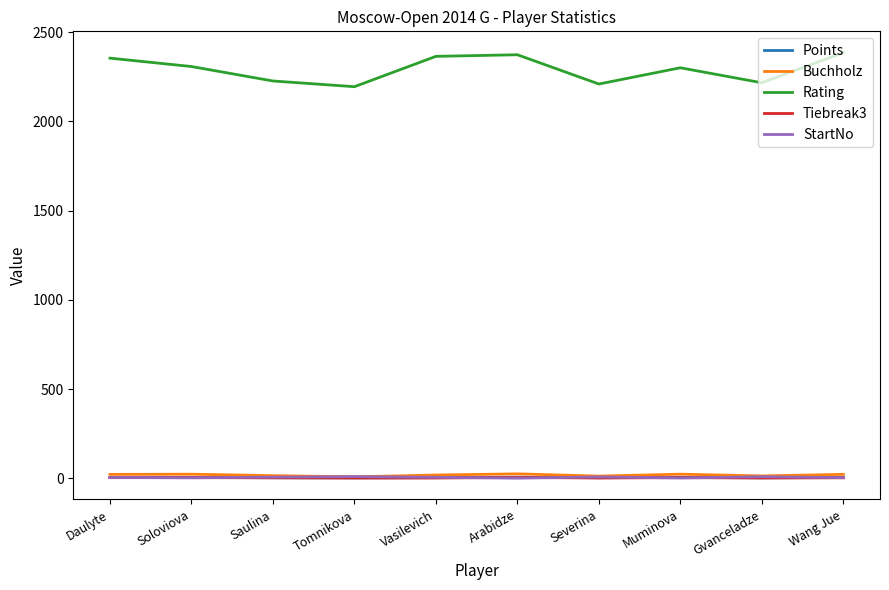

Is the value of Buchholz at Daulyte greater than the value of Rating at Saulina?

No